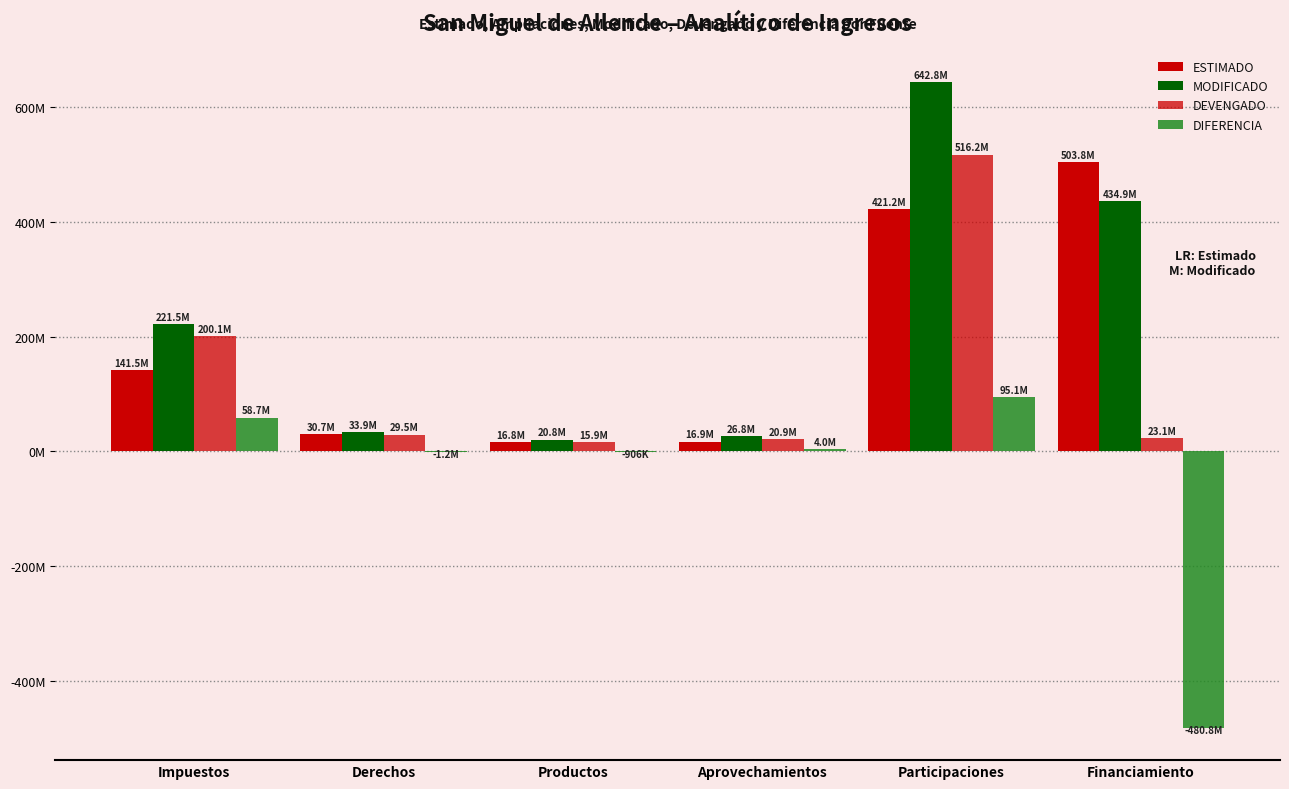

Does the chart contain stacked bars?

No